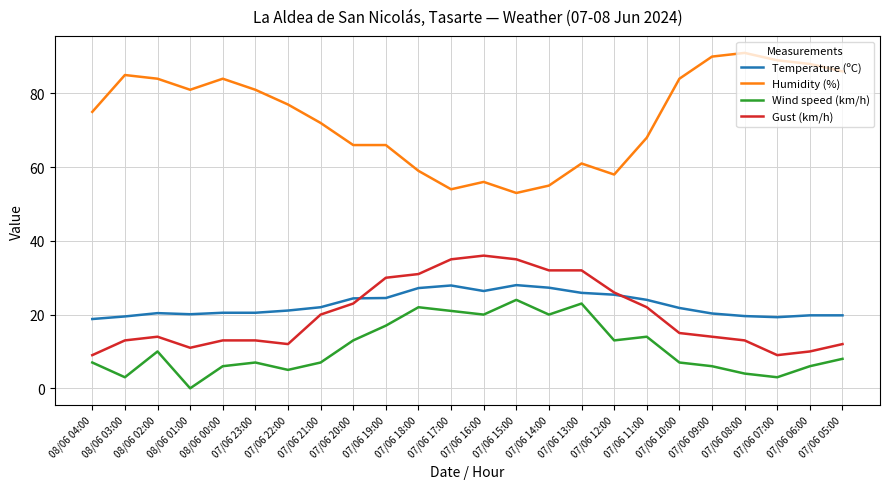

True or false: Gust (km/h) and Wind speed (km/h) intersect in this chart.

False